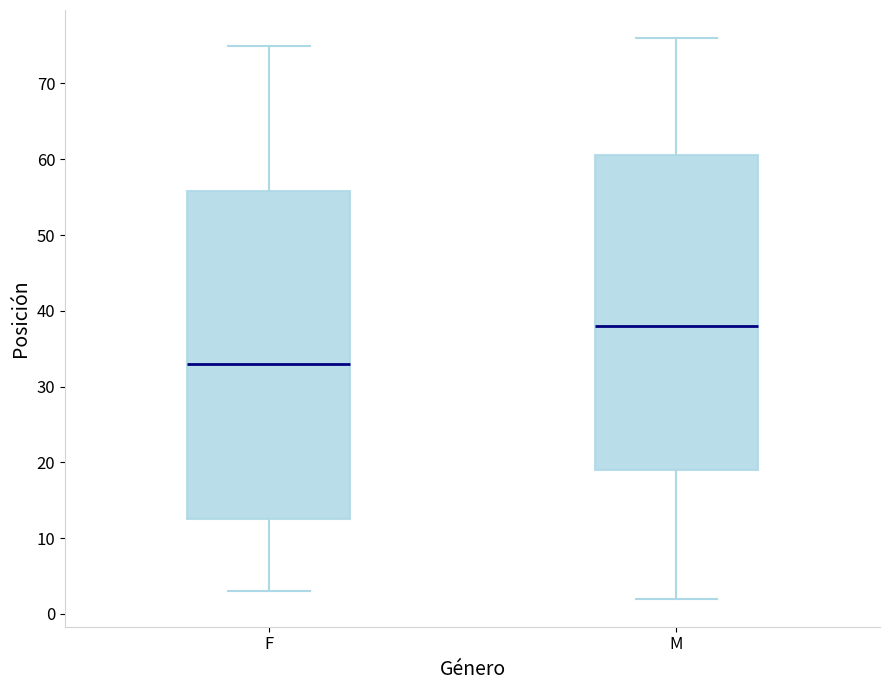

Where does the upper whisker of the box for F end on the y-axis? The values are not printed on the chart, so give them approximately, as read against the axis.

75